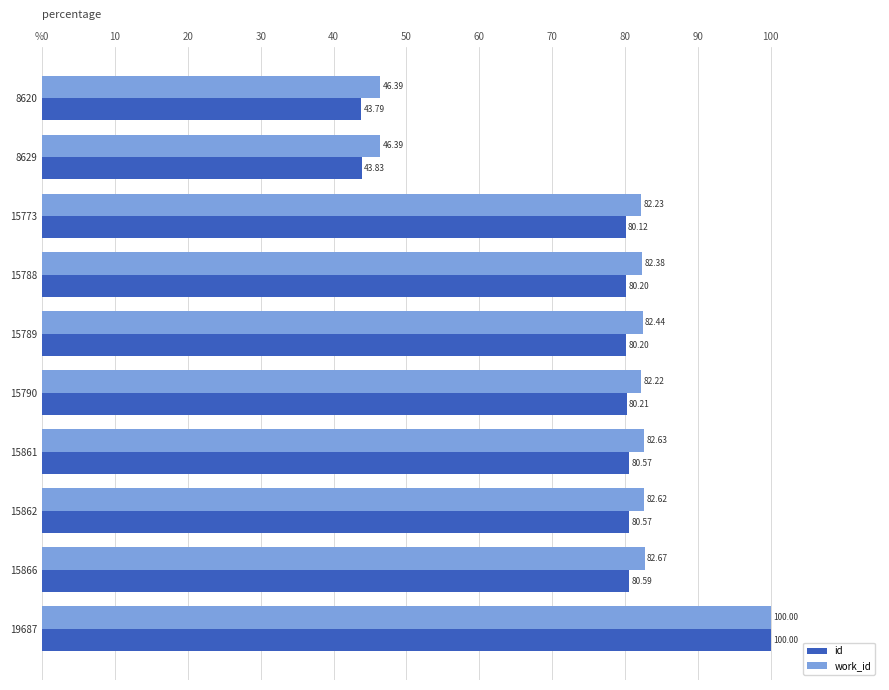

What are all the series names shown in the legend?

id, work_id